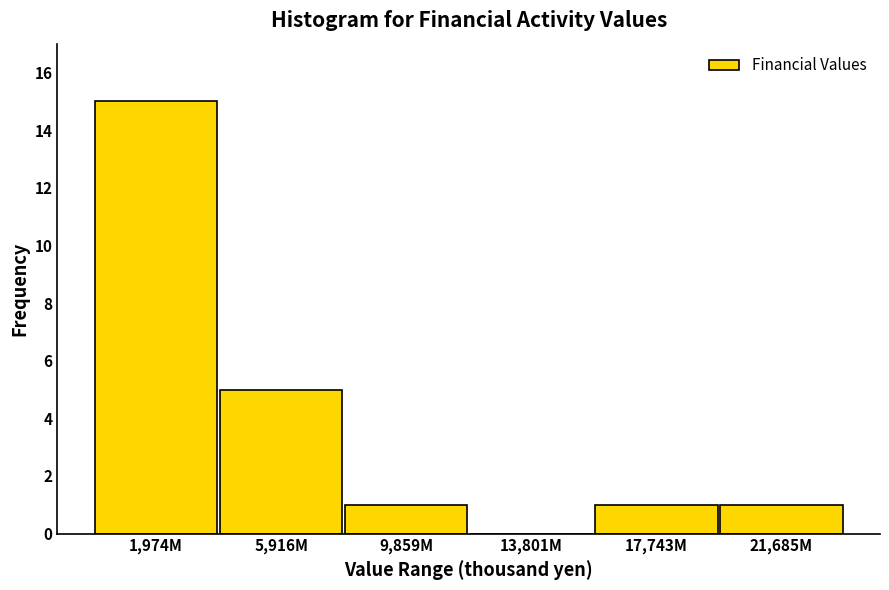

Reading left to right, transcribe all the data shown in this chart.

1,974M=15	5,916M=5	9,859M=1	13,801M=0	17,743M=1	21,685M=1